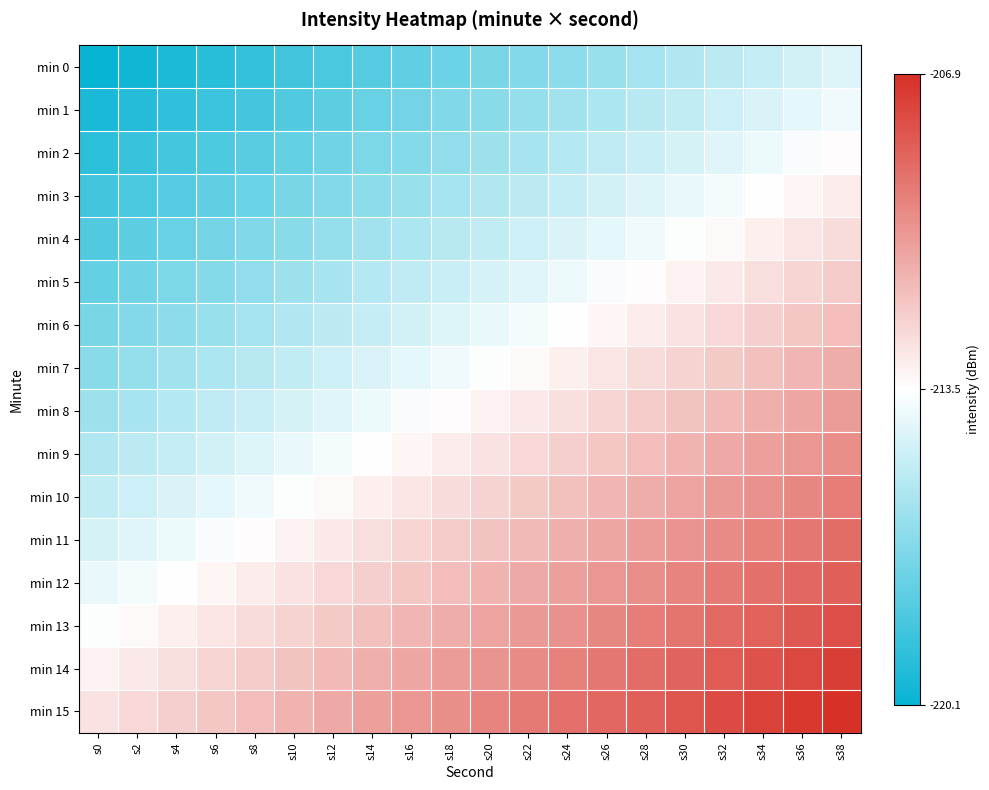

Reading left to right, what are all the values shown in this chart?

min 0: s0=-220.1	s2=-219.8	s4=-219.5	s6=-219.2	s8=-218.9	s10=-218.6	s12=-218.3	s14=-218.0	s16=-217.7	s18=-217.4	s20=-217.1	s22=-216.8	s24=-216.5	s26=-216.2	s28=-215.9	s30=-215.6	s32=-215.3	s34=-215.0	s36=-214.7	s38=-214.4
min 1: s0=-219.6	s2=-219.3	s4=-219.0	s6=-218.7	s8=-218.4	s10=-218.1	s12=-217.8	s14=-217.5	s16=-217.2	s18=-216.9	s20=-216.6	s22=-216.3	s24=-216.0	s26=-215.7	s28=-215.4	s30=-215.1	s32=-214.8	s34=-214.5	s36=-214.2	s38=-213.9
min 2: s0=-219.1	s2=-218.8	s4=-218.5	s6=-218.2	s8=-217.9	s10=-217.6	s12=-217.3	s14=-217.0	s16=-216.7	s18=-216.4	s20=-216.1	s22=-215.8	s24=-215.5	s26=-215.2	s28=-214.9	s30=-214.6	s32=-214.3	s34=-214.0	s36=-213.7	s38=-213.4
min 3: s0=-218.6	s2=-218.3	s4=-218.0	s6=-217.7	s8=-217.4	s10=-217.1	s12=-216.8	s14=-216.5	s16=-216.2	s18=-215.9	s20=-215.6	s22=-215.3	s24=-215.0	s26=-214.7	s28=-214.4	s30=-214.1	s32=-213.8	s34=-213.5	s36=-213.2	s38=-212.9
min 4: s0=-218.1	s2=-217.8	s4=-217.5	s6=-217.2	s8=-216.9	s10=-216.6	s12=-216.3	s14=-216.0	s16=-215.7	s18=-215.4	s20=-215.1	s22=-214.8	s24=-214.5	s26=-214.2	s28=-213.9	s30=-213.6	s32=-213.3	s34=-213.0	s36=-212.7	s38=-212.4
min 5: s0=-217.6	s2=-217.3	s4=-217.0	s6=-216.7	s8=-216.4	s10=-216.1	s12=-215.8	s14=-215.5	s16=-215.2	s18=-214.9	s20=-214.6	s22=-214.3	s24=-214.0	s26=-213.7	s28=-213.4	s30=-213.1	s32=-212.8	s34=-212.5	s36=-212.2	s38=-211.9
min 6: s0=-217.1	s2=-216.8	s4=-216.5	s6=-216.2	s8=-215.9	s10=-215.6	s12=-215.3	s14=-215.0	s16=-214.7	s18=-214.4	s20=-214.1	s22=-213.8	s24=-213.5	s26=-213.2	s28=-212.9	s30=-212.6	s32=-212.3	s34=-212.0	s36=-211.7	s38=-211.4
min 7: s0=-216.6	s2=-216.3	s4=-216.0	s6=-215.7	s8=-215.4	s10=-215.1	s12=-214.8	s14=-214.5	s16=-214.2	s18=-213.9	s20=-213.6	s22=-213.3	s24=-213.0	s26=-212.7	s28=-212.4	s30=-212.1	s32=-211.8	s34=-211.5	s36=-211.2	s38=-210.9
min 8: s0=-216.1	s2=-215.8	s4=-215.5	s6=-215.2	s8=-214.9	s10=-214.6	s12=-214.3	s14=-214.0	s16=-213.7	s18=-213.4	s20=-213.1	s22=-212.8	s24=-212.5	s26=-212.2	s28=-211.9	s30=-211.6	s32=-211.3	s34=-211.0	s36=-210.7	s38=-210.4
min 9: s0=-215.6	s2=-215.3	s4=-215.0	s6=-214.7	s8=-214.4	s10=-214.1	s12=-213.8	s14=-213.5	s16=-213.2	s18=-212.9	s20=-212.6	s22=-212.3	s24=-212.0	s26=-211.7	s28=-211.4	s30=-211.1	s32=-210.8	s34=-210.5	s36=-210.2	s38=-209.9
min 10: s0=-215.1	s2=-214.8	s4=-214.5	s6=-214.2	s8=-213.9	s10=-213.6	s12=-213.3	s14=-213.0	s16=-212.7	s18=-212.4	s20=-212.1	s22=-211.8	s24=-211.5	s26=-211.2	s28=-210.9	s30=-210.6	s32=-210.3	s34=-210.0	s36=-209.7	s38=-209.4
min 11: s0=-214.6	s2=-214.3	s4=-214.0	s6=-213.7	s8=-213.4	s10=-213.1	s12=-212.8	s14=-212.5	s16=-212.2	s18=-211.9	s20=-211.6	s22=-211.3	s24=-211.0	s26=-210.7	s28=-210.4	s30=-210.1	s32=-209.8	s34=-209.5	s36=-209.2	s38=-208.9
min 12: s0=-214.1	s2=-213.8	s4=-213.5	s6=-213.2	s8=-212.9	s10=-212.6	s12=-212.3	s14=-212.0	s16=-211.7	s18=-211.4	s20=-211.1	s22=-210.8	s24=-210.5	s26=-210.2	s28=-209.9	s30=-209.6	s32=-209.3	s34=-209.0	s36=-208.7	s38=-208.4
min 13: s0=-213.6	s2=-213.3	s4=-213.0	s6=-212.7	s8=-212.4	s10=-212.1	s12=-211.8	s14=-211.5	s16=-211.2	s18=-210.9	s20=-210.6	s22=-210.3	s24=-210.0	s26=-209.7	s28=-209.4	s30=-209.1	s32=-208.8	s34=-208.5	s36=-208.2	s38=-207.9
min 14: s0=-213.1	s2=-212.8	s4=-212.5	s6=-212.2	s8=-211.9	s10=-211.6	s12=-211.3	s14=-211.0	s16=-210.7	s18=-210.4	s20=-210.1	s22=-209.8	s24=-209.5	s26=-209.2	s28=-208.9	s30=-208.6	s32=-208.3	s34=-208.0	s36=-207.7	s38=-207.4
min 15: s0=-212.6	s2=-212.3	s4=-212.0	s6=-211.7	s8=-211.4	s10=-211.1	s12=-210.8	s14=-210.5	s16=-210.2	s18=-209.9	s20=-209.6	s22=-209.3	s24=-209.0	s26=-208.7	s28=-208.4	s30=-208.1	s32=-207.8	s34=-207.5	s36=-207.2	s38=-206.9